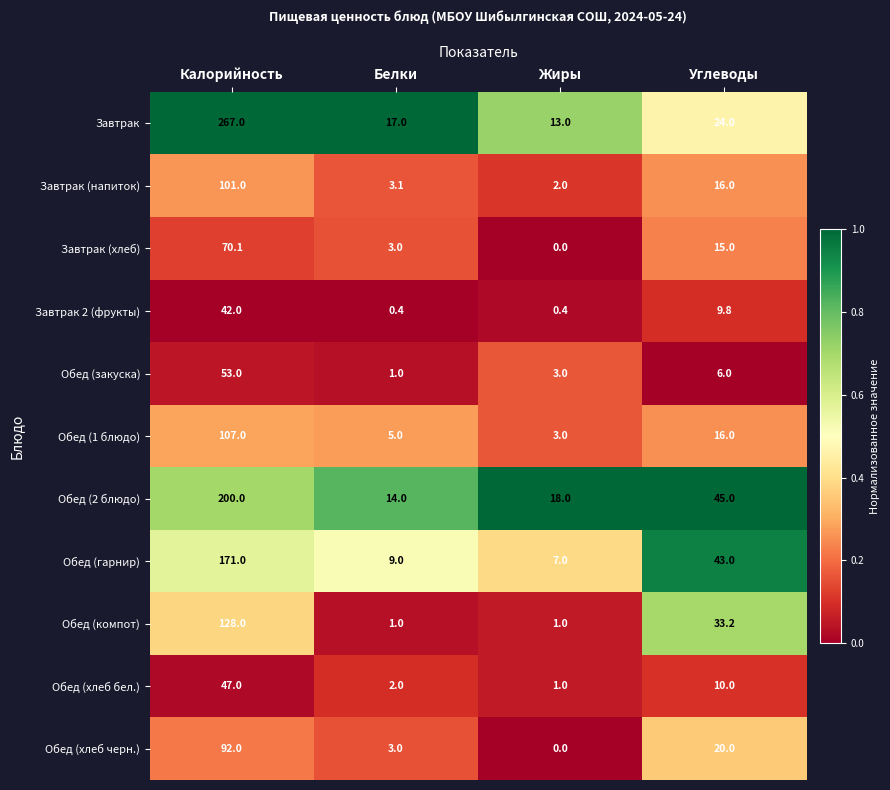

Which series has the widest spread of values?

Завтрак